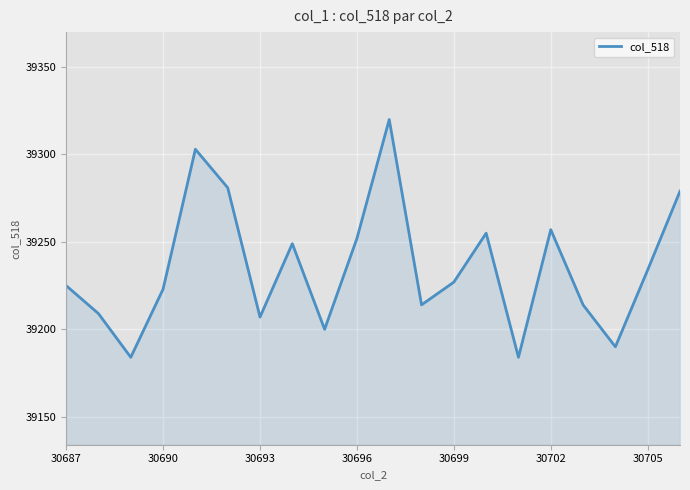

Reading left to right, transcribe all the data shown in this chart.

39225	39209	39184	39223	39303	39281	39207	39249	39200	39252	39320	39214	39227	39255	39184	39257	39214	39190	39234	39279